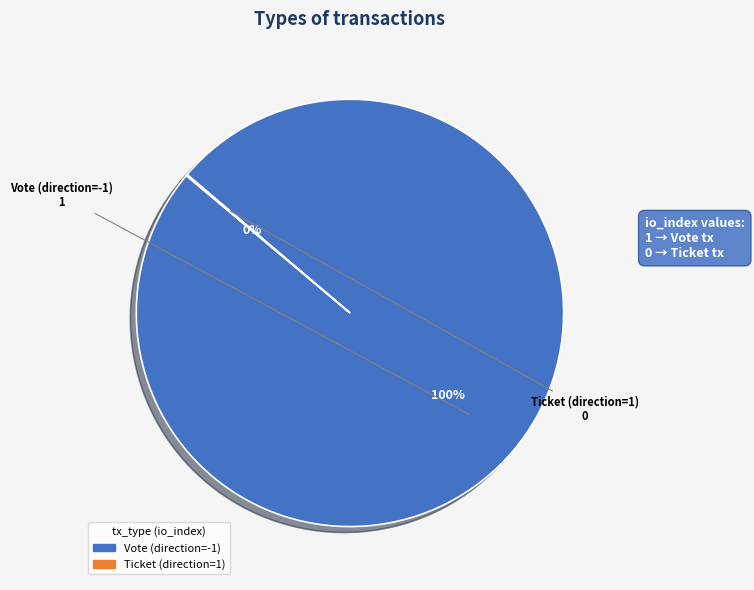

What is the largest slice in the pie chart?

Vote (direction=-1)